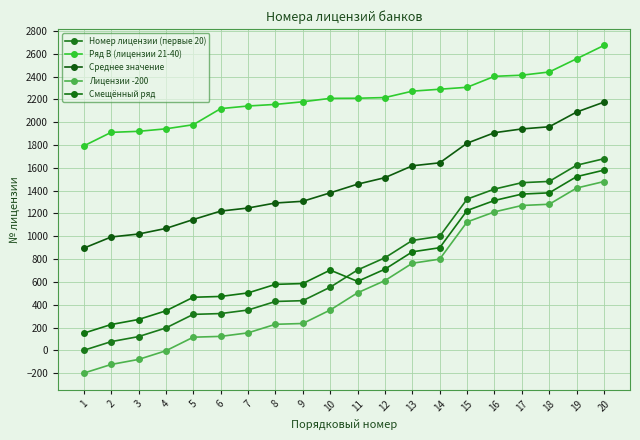

Does the chart have visible grid lines?

Yes